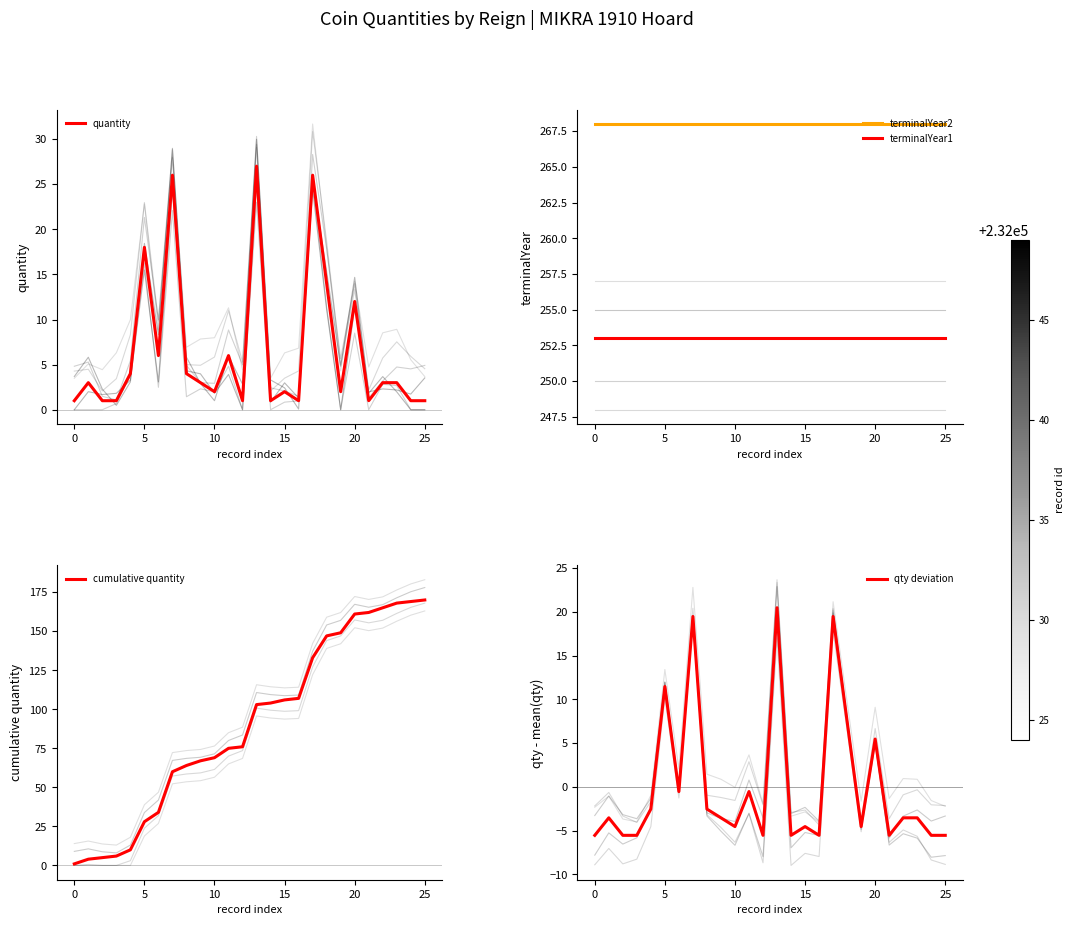

What is the difference between the quantity values at 15 and 25?

1